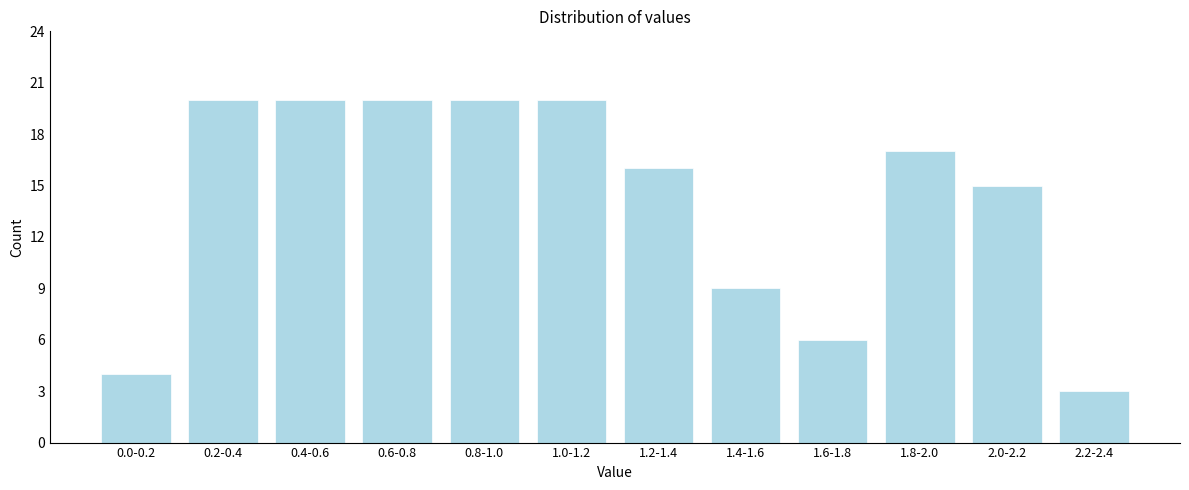

Reading left to right, transcribe all the data shown in this chart.

0.0-0.2=4	0.2-0.4=20	0.4-0.6=20	0.6-0.8=20	0.8-1.0=20	1.0-1.2=20	1.2-1.4=16	1.4-1.6=9	1.6-1.8=6	1.8-2.0=17	2.0-2.2=15	2.2-2.4=3